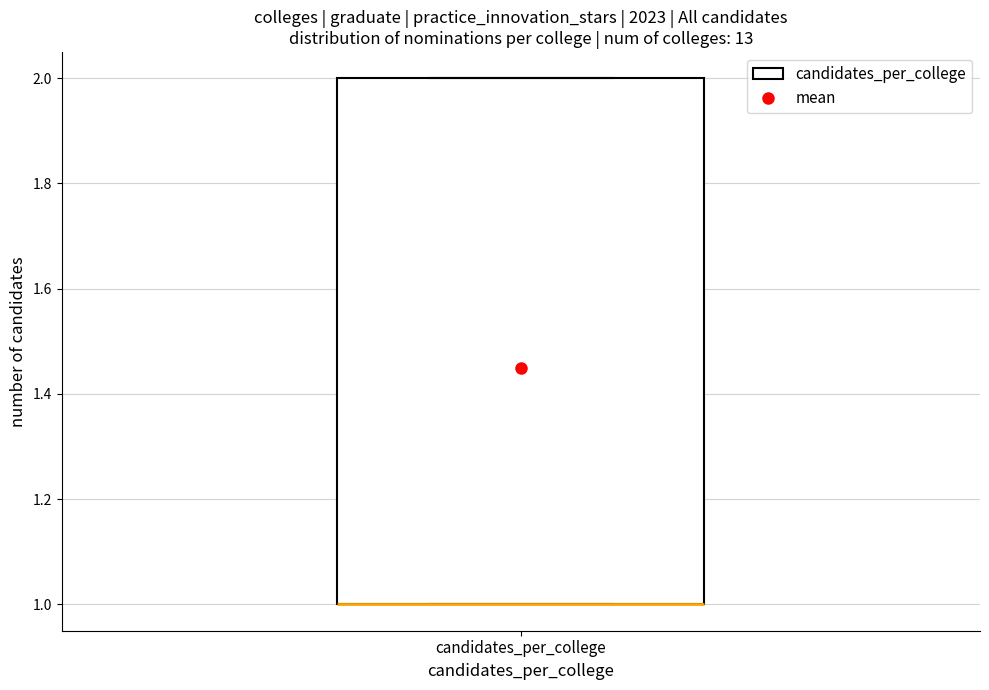

Transcribe this box plot: give where the median line is, the range the box spans, and where the two whiskers end, as read against the y-axis. The values are not printed on the chart, so give them approximately, as read against the axis.

median 1 (drawn on the box's lower edge), box 1 to 2, whiskers 1 to 2